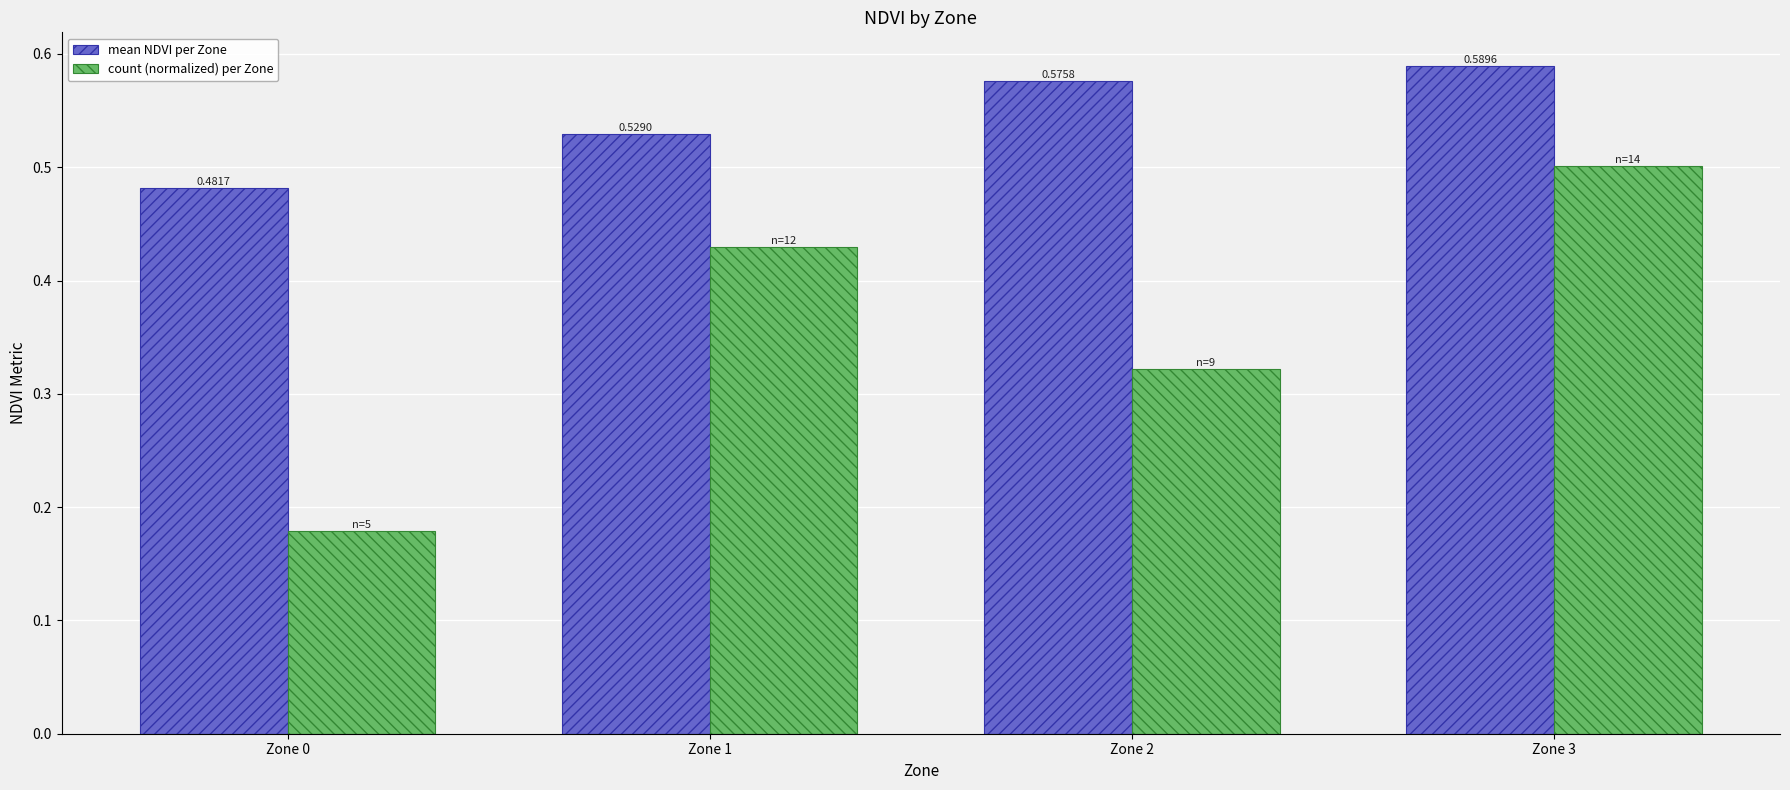

At which category is the sum across all series the highest?

Zone 3